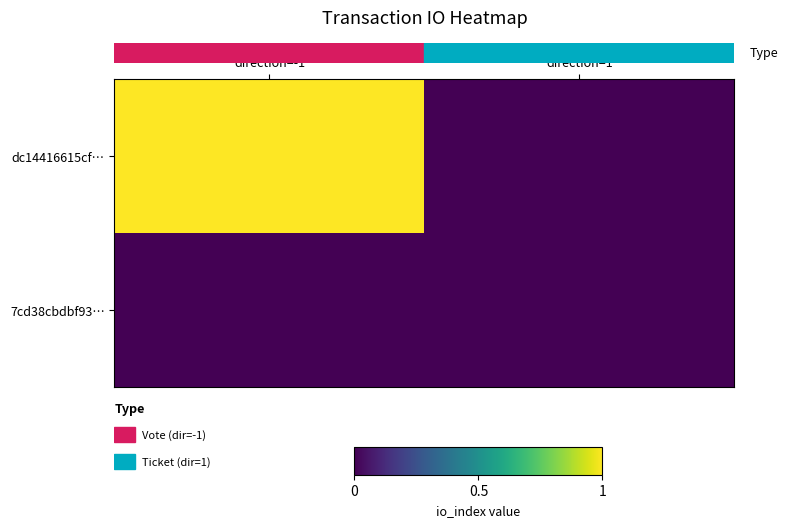

At how many categories does at least one series exceed 0?

1